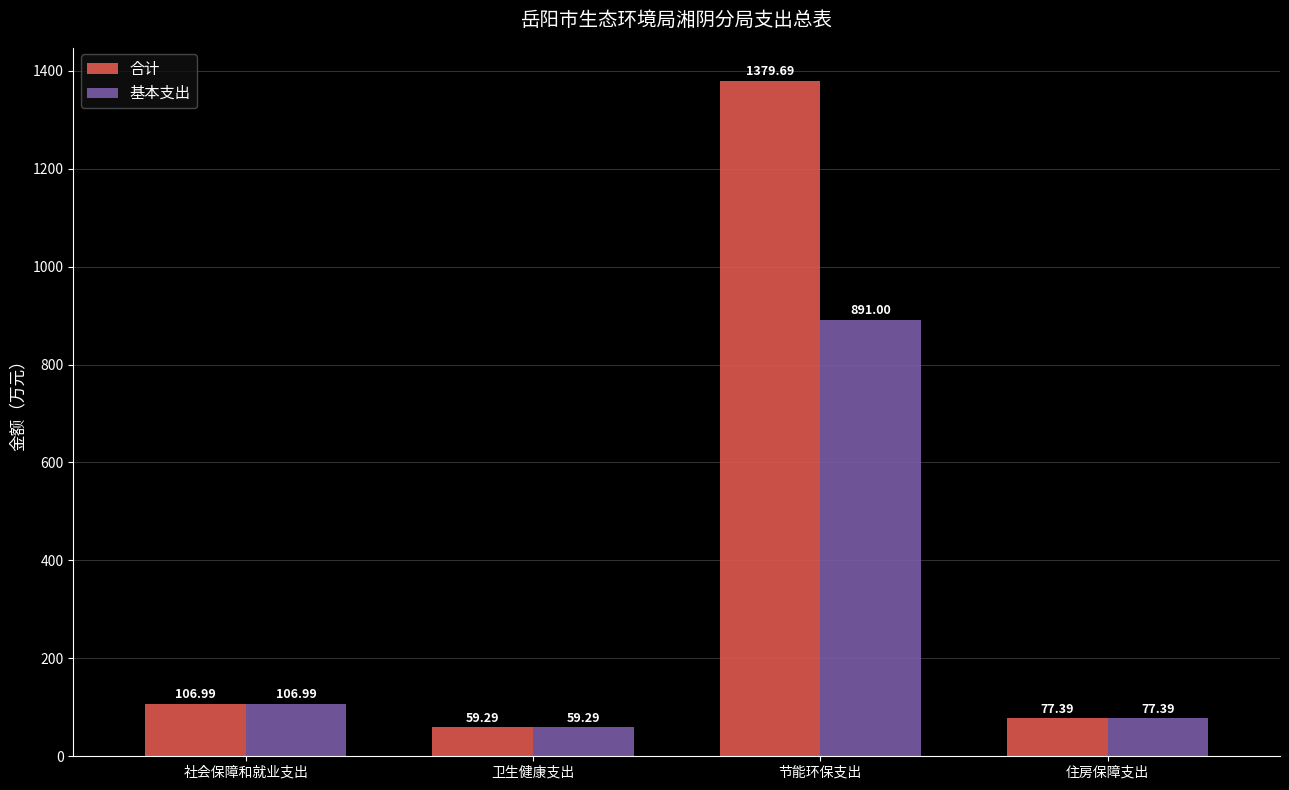

The value of 基本支出 at 节能环保支出 is 891.0. True or false?

True